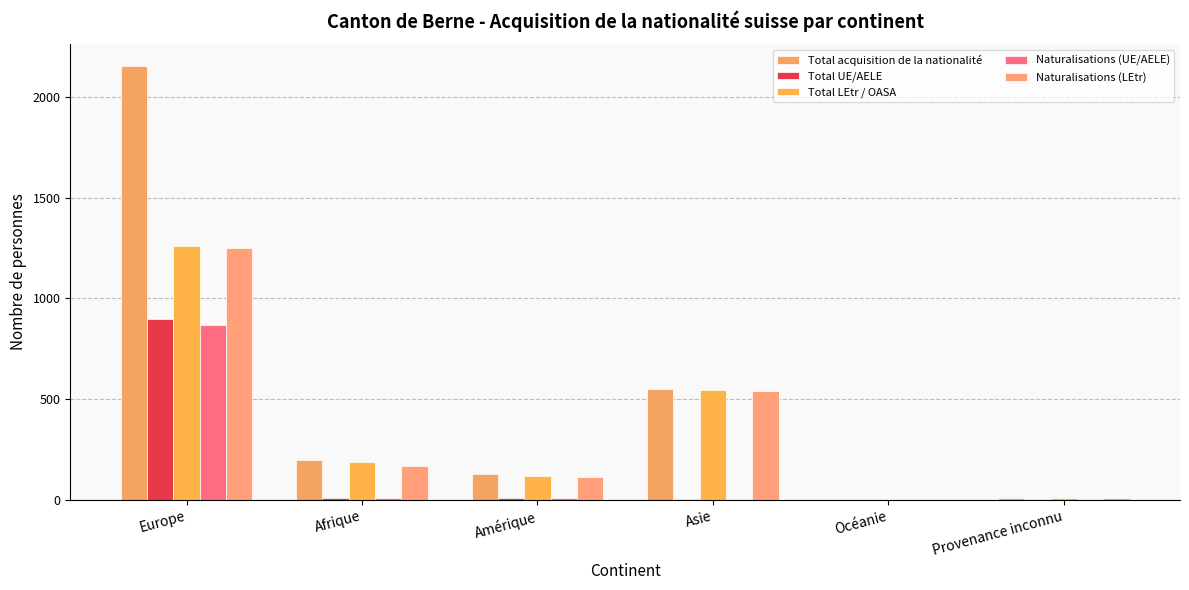

What is the sum of all Total UE/AELE values?

916